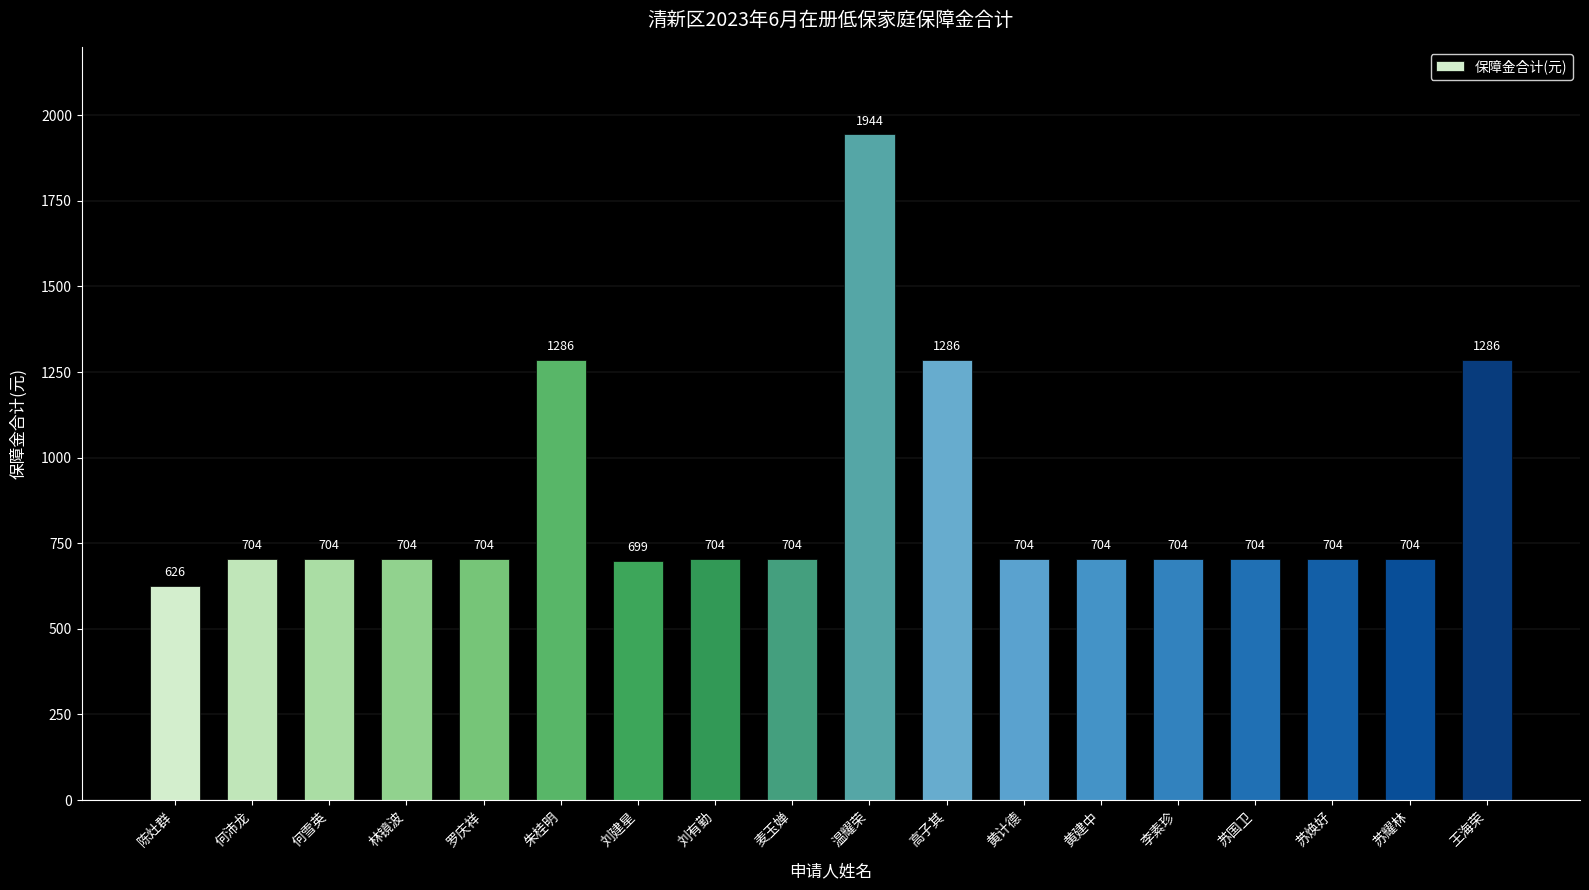

Are the bars horizontal?

No